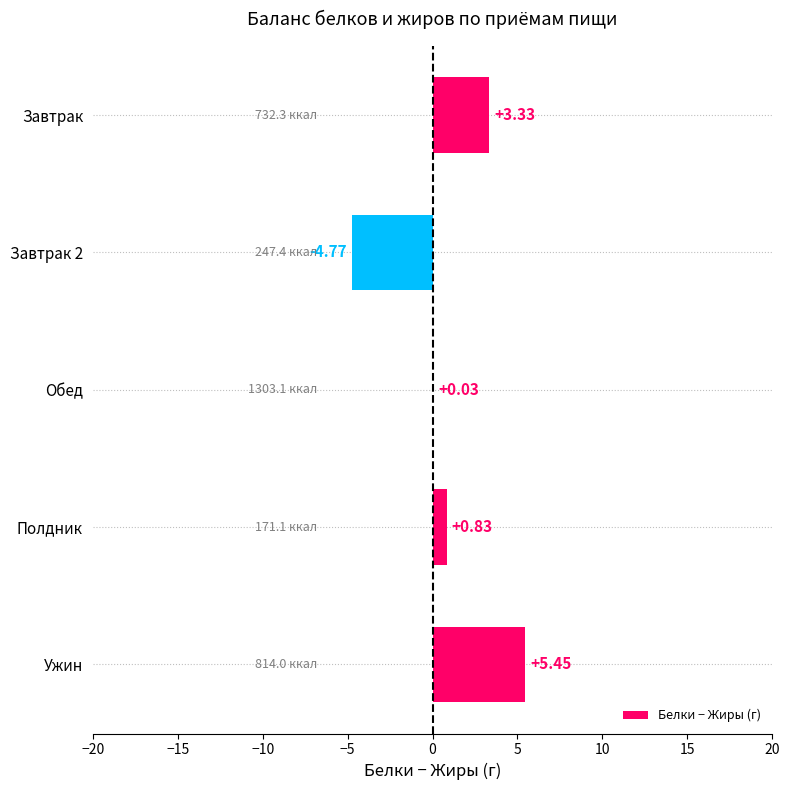

Between Завтрак 2 and Завтрак, which is larger?

Завтрак